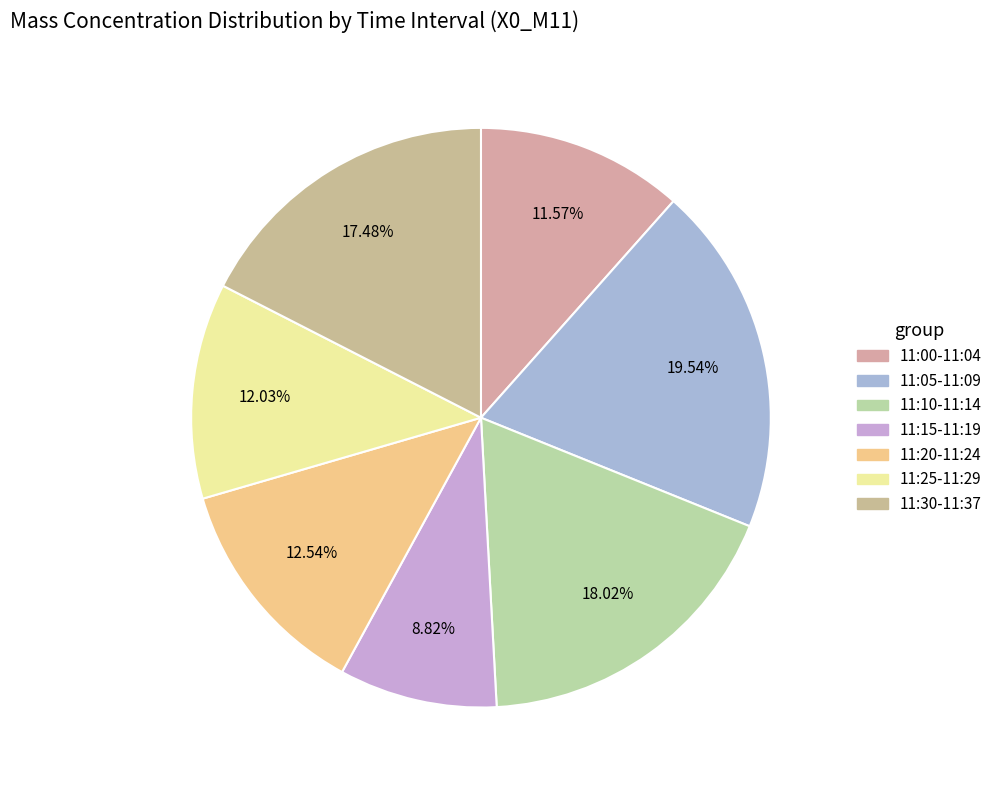

Count the number of slices in the pie.

7